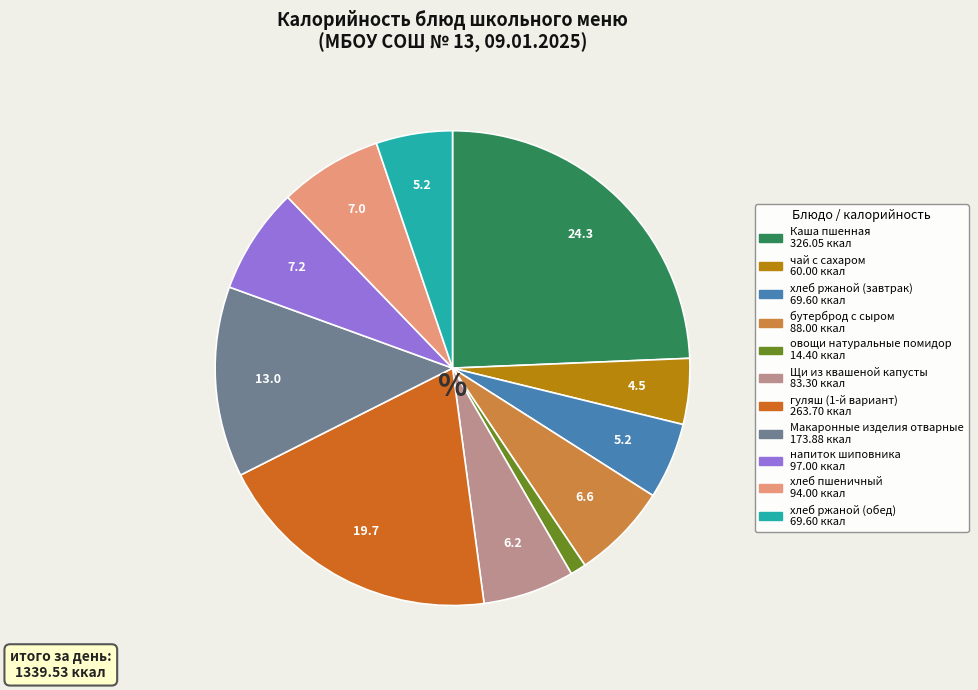

Approximately how many times larger is the value at хлеб пшеничный compared to напиток шиповника?

1.0